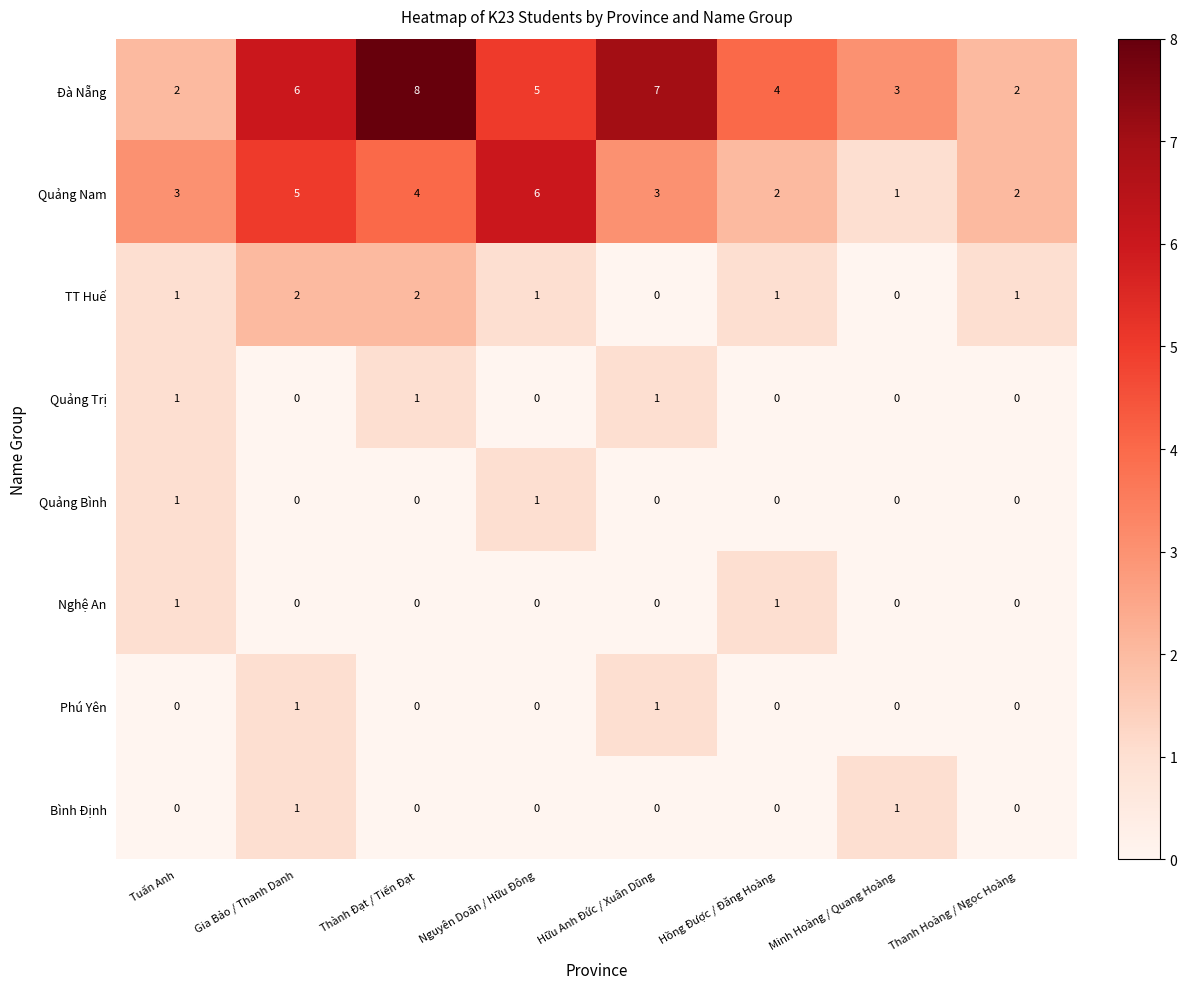

How many Nghệ An values are between 0 and 1?

8